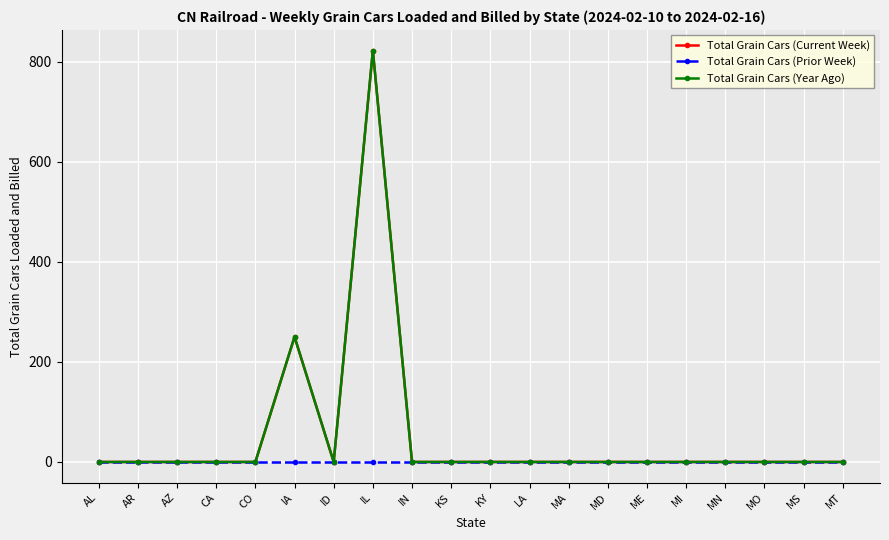

What is the difference between the maximum and minimum values in the Total Grain Cars (Current Week) series?

822